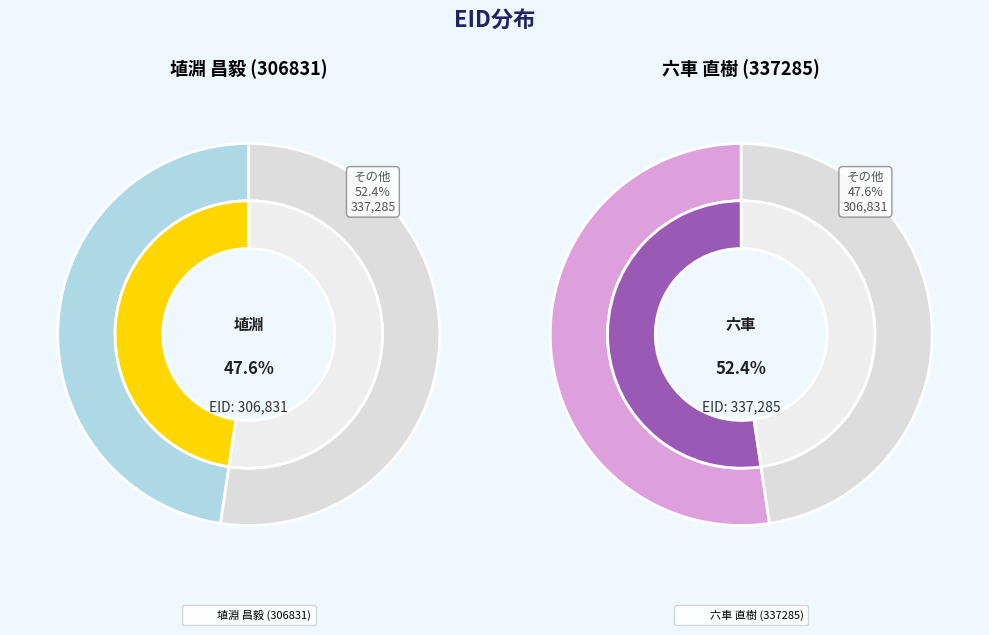

The 埴淵 昌毅 (306831) slice represents 57% of the pie. True or false?

False